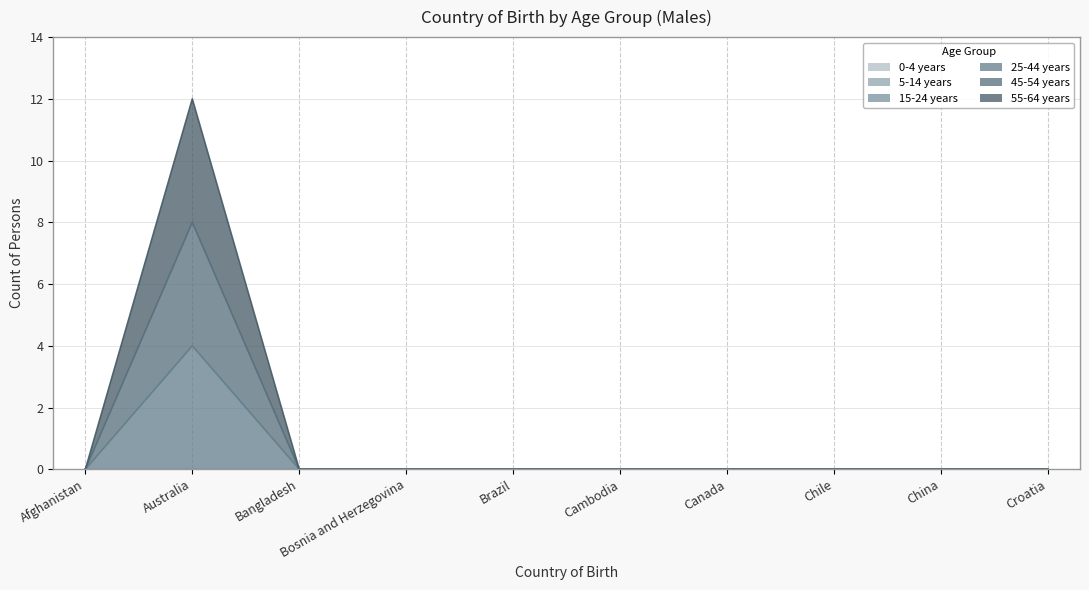

True or false: 45-54 years and 55-64 years cross at least once.

False